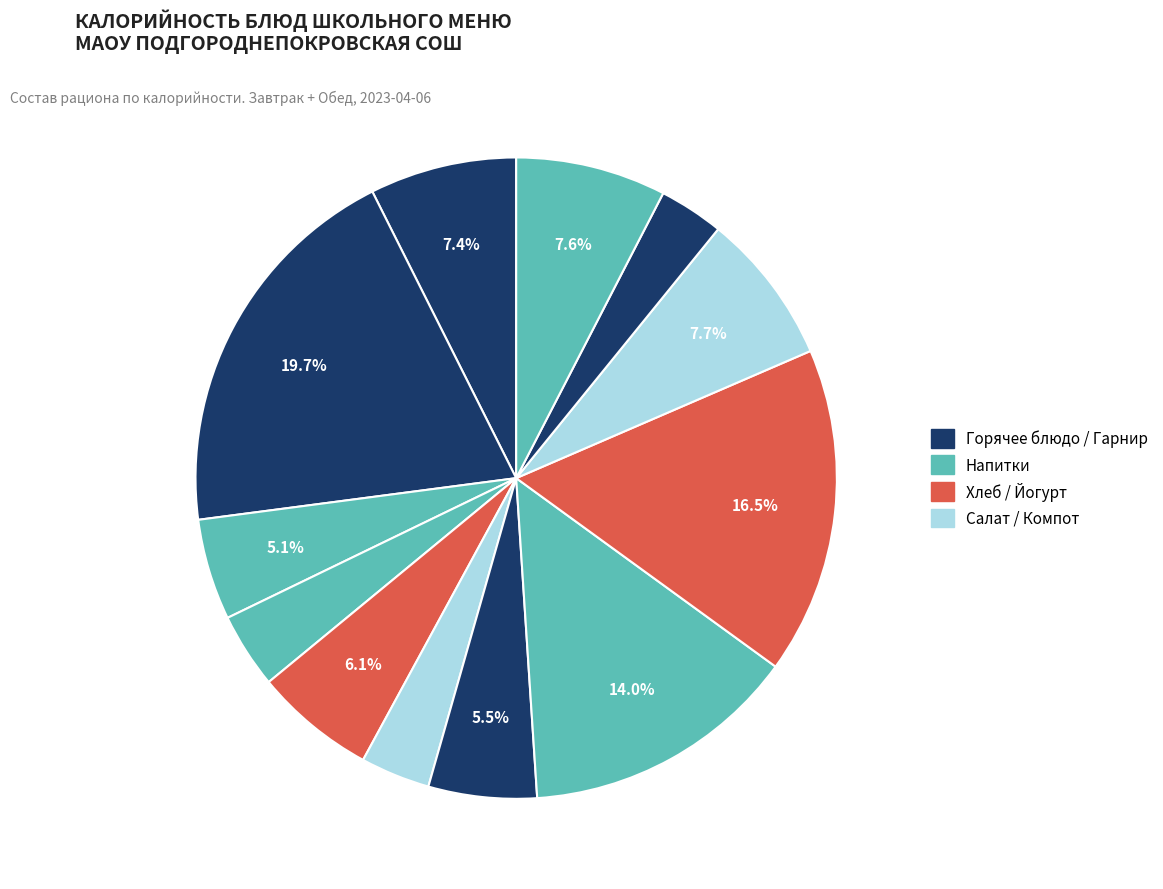

To the nearest percent, what is the difference between the largest and smallest slice percentages?

16%